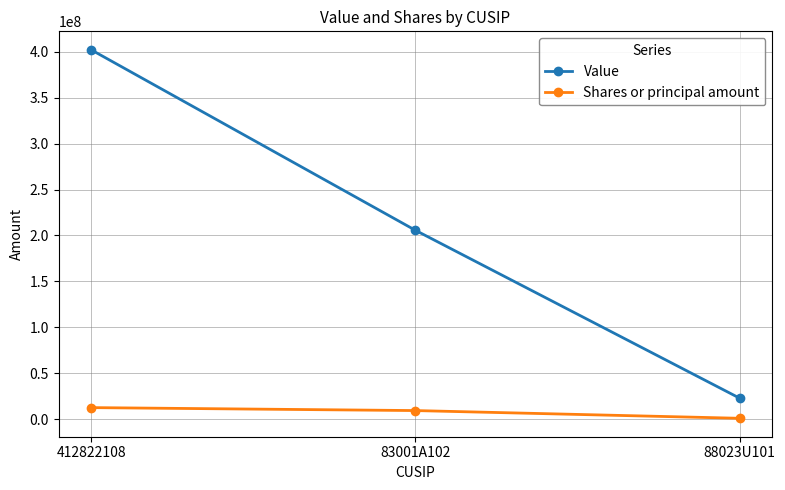

List the series in order of their overall mean, highest first.

Value, Shares or principal amount